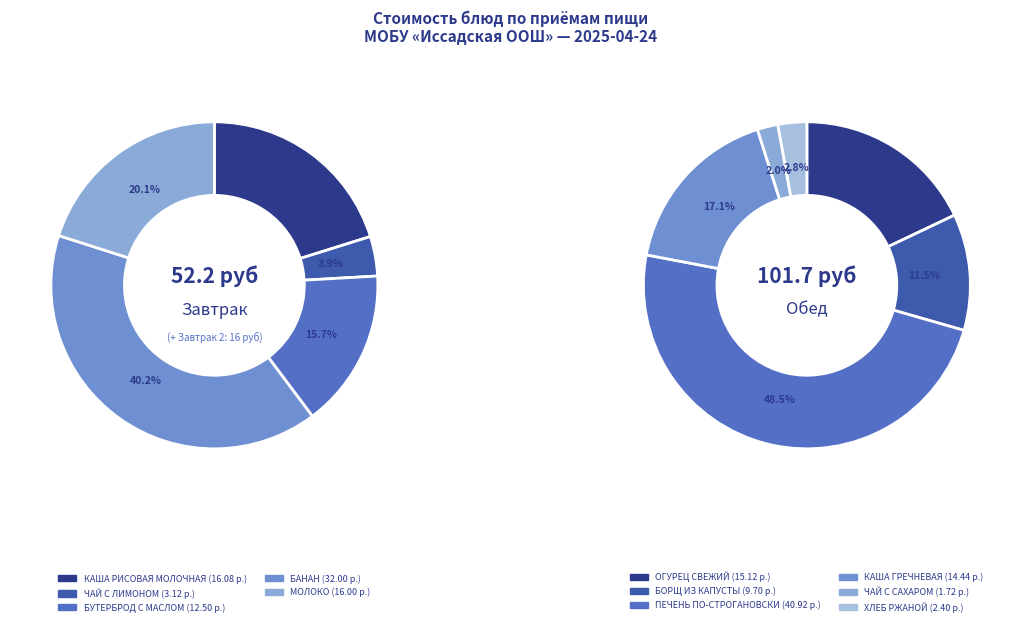

Is КАША РИСОВАЯ МОЛОЧНАЯ the majority of the pie?

No